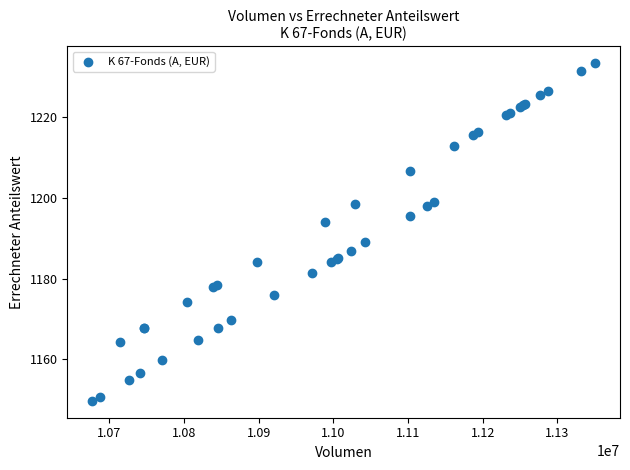

What Y value in the scatter plot is closest to 1191?

1189.0